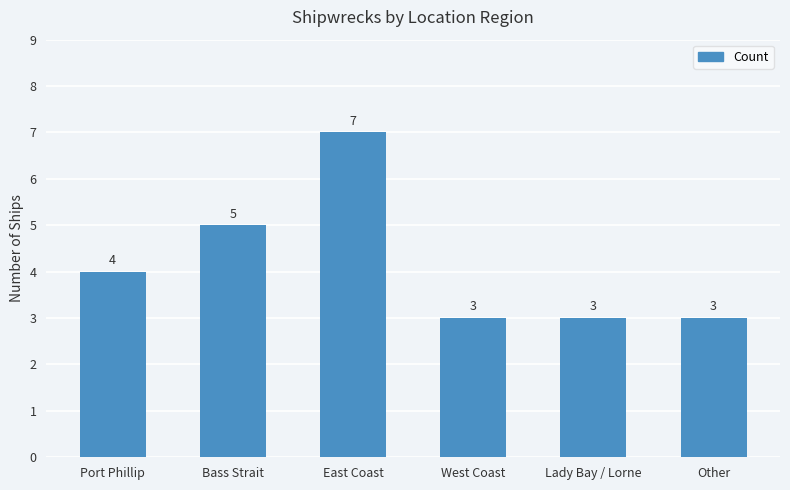

Which category has the highest value across all series?

East Coast